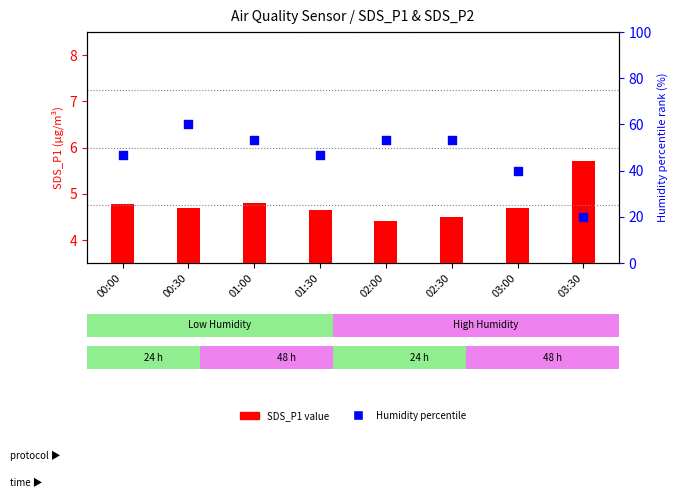

What is the total value across all series at 01:30?

51.3